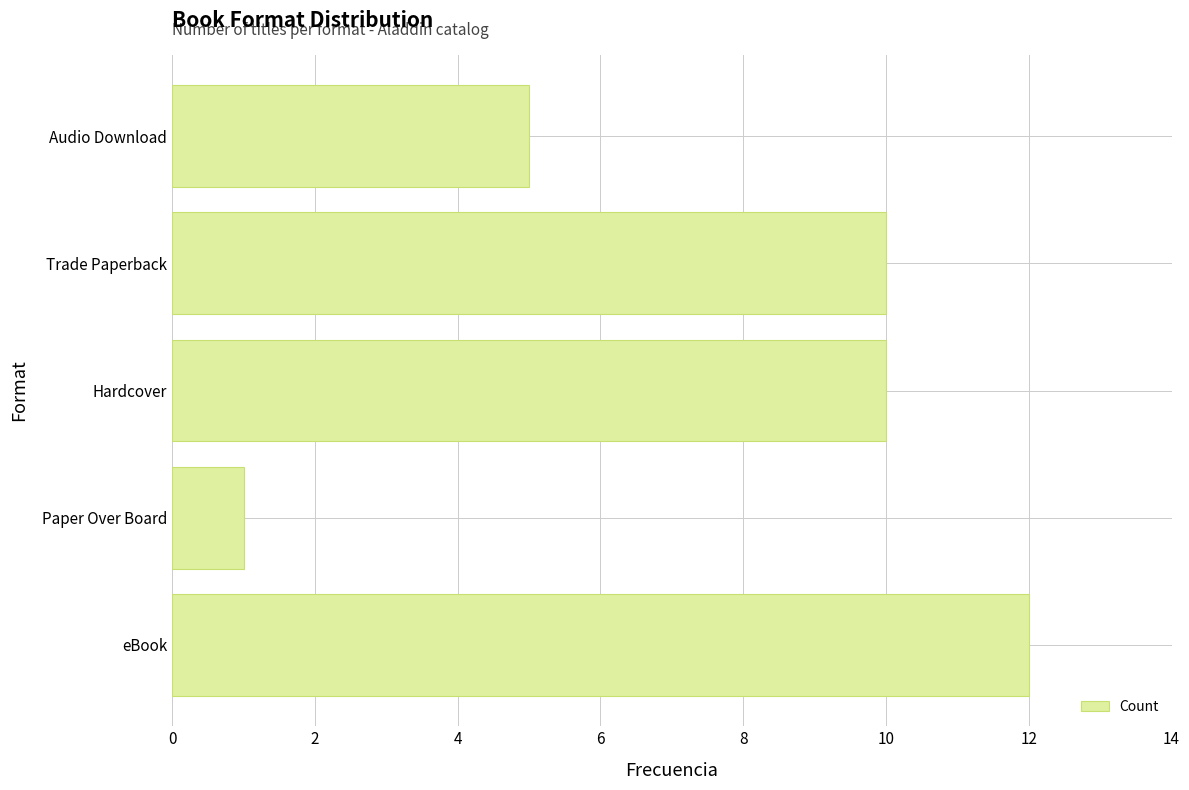

What is the difference between the values at Paper Over Board and eBook?

11